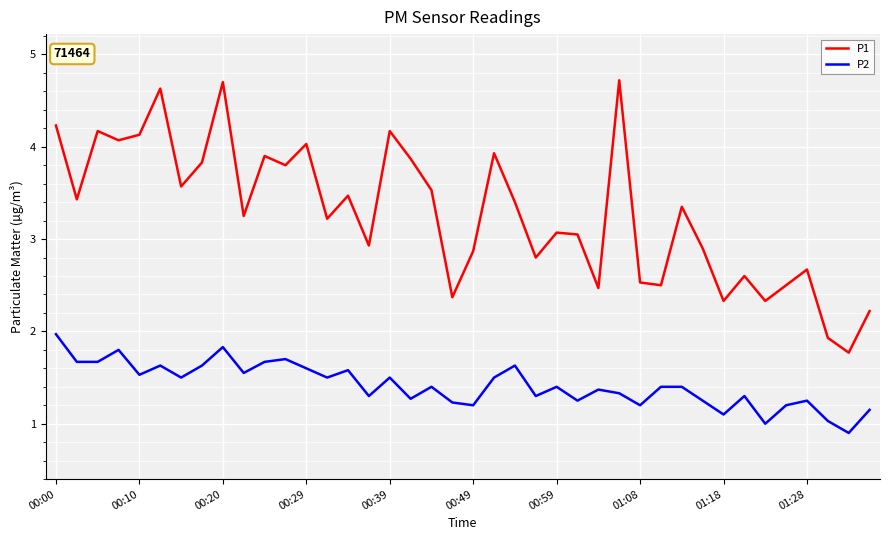

Which series has the largest total across all categories?

P1